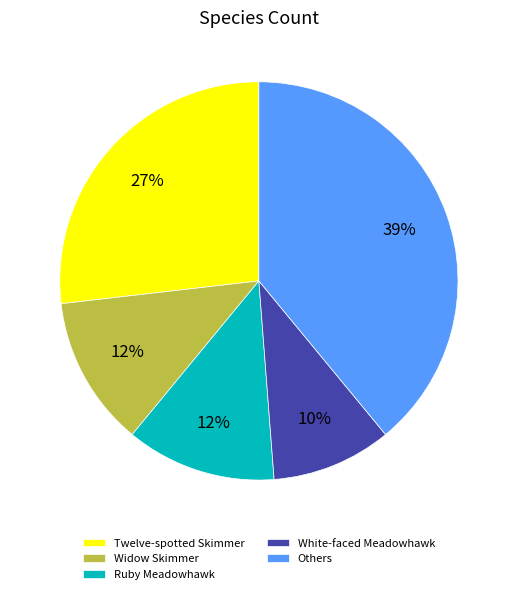

What is the smallest slice in the pie chart?

White-faced Meadowhawk